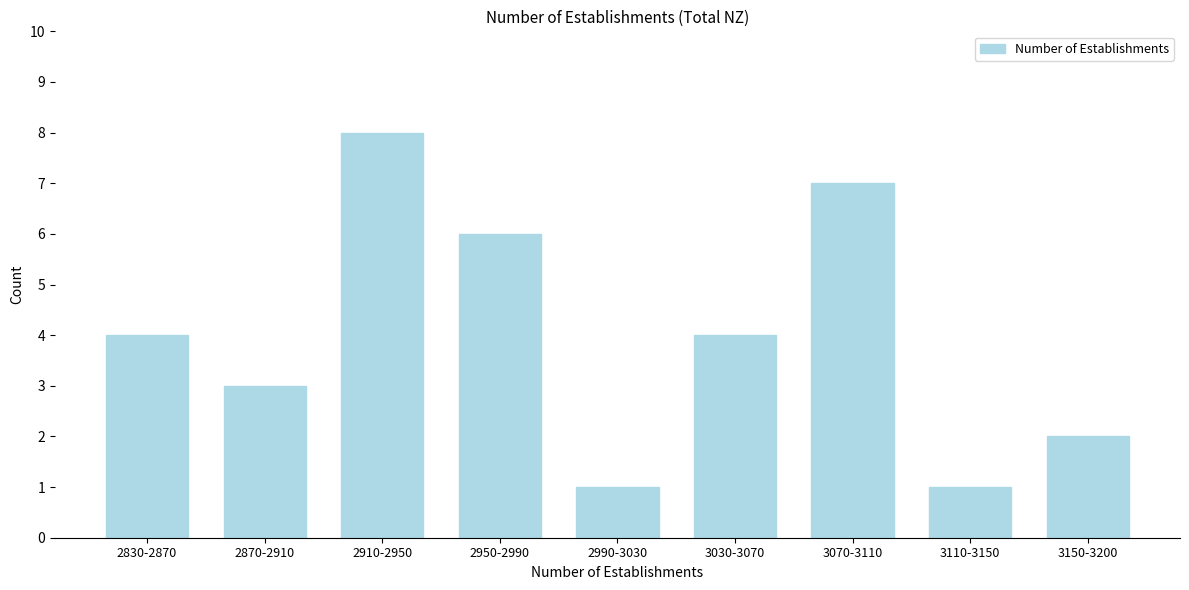

Reading left to right, list all the values displayed in this chart.

4	3	8	6	1	4	7	1	2